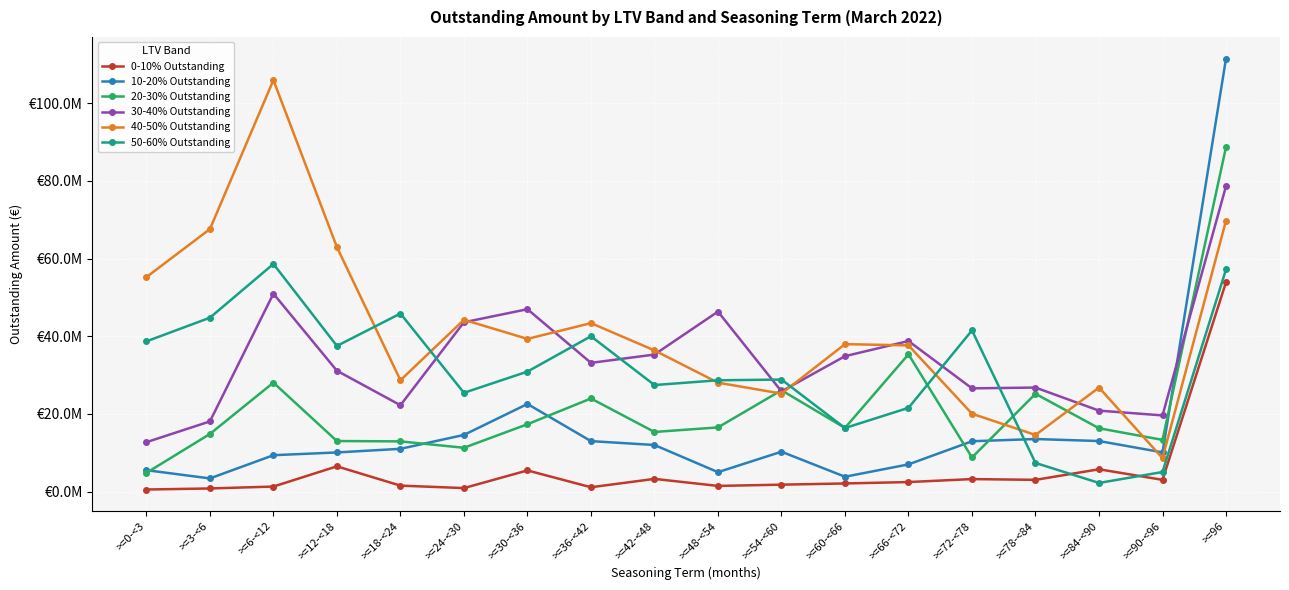

What are all the series names shown in the legend?

0-10% Outstanding, 10-20% Outstanding, 20-30% Outstanding, 30-40% Outstanding, 40-50% Outstanding, 50-60% Outstanding